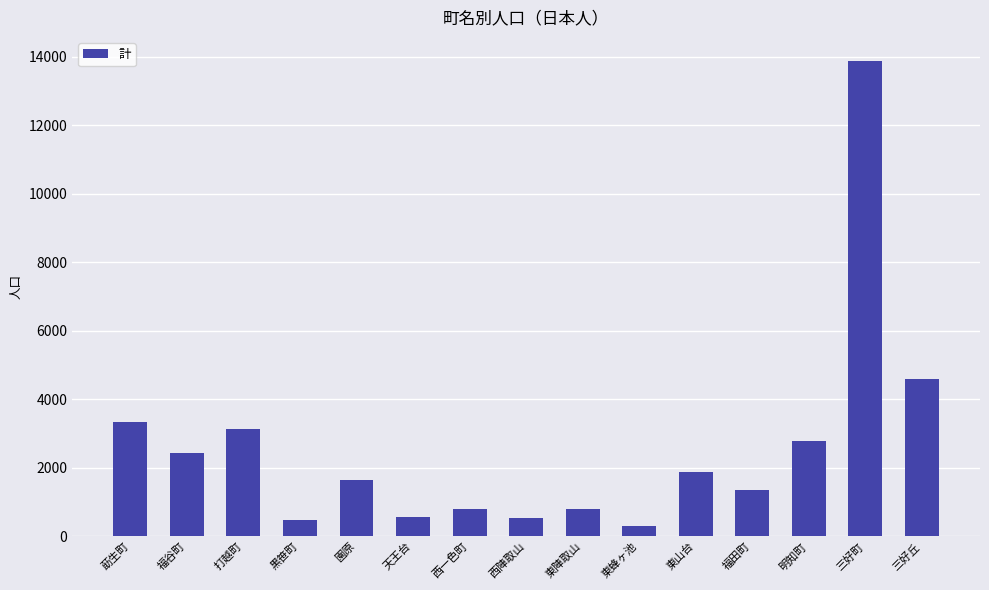

At which label is the value closest to 7083?

三好丘